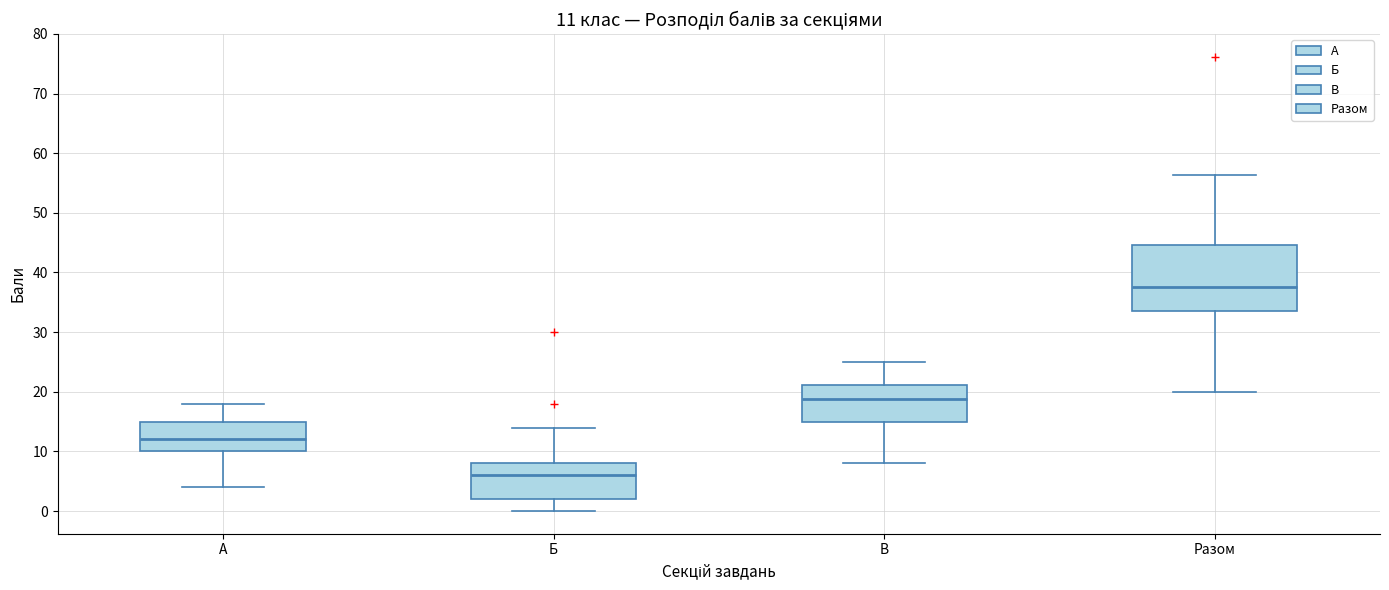

Which box is the tallest, from its lower edge to its upper edge?

Разом